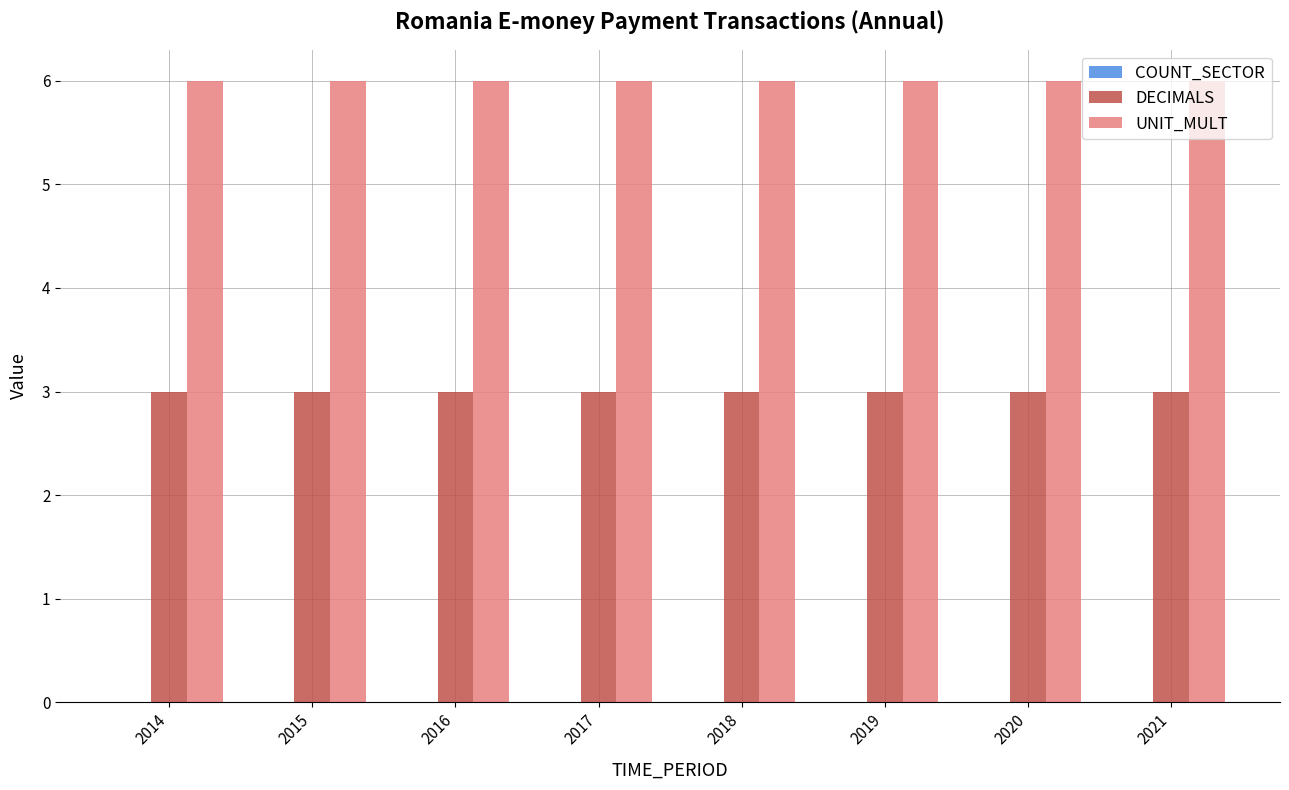

What is the spread (max minus min) of values at 2017?

3